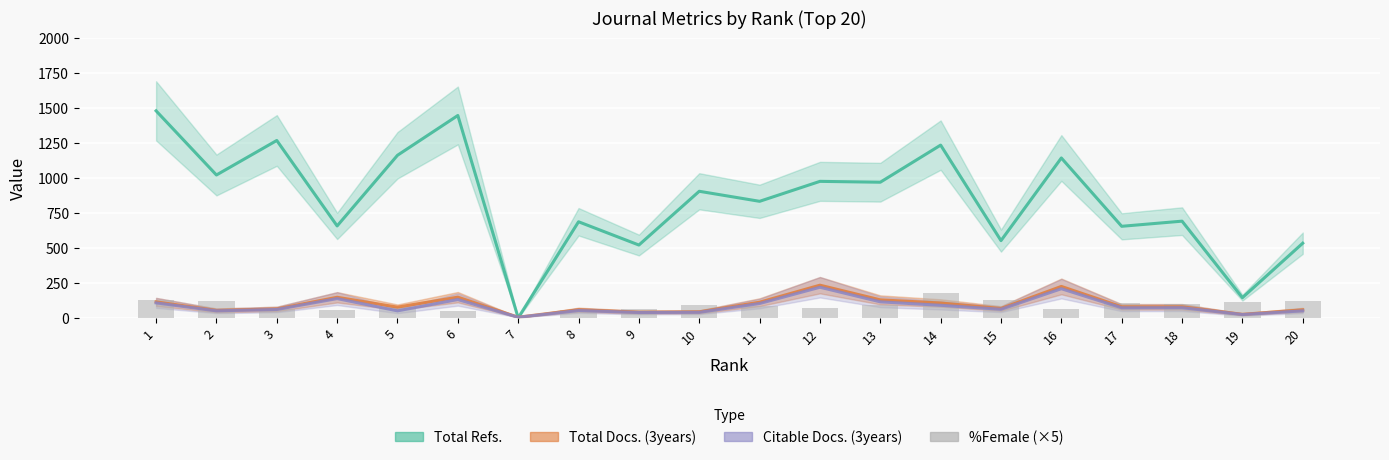

Is it true that the value at 20 is 120?

True